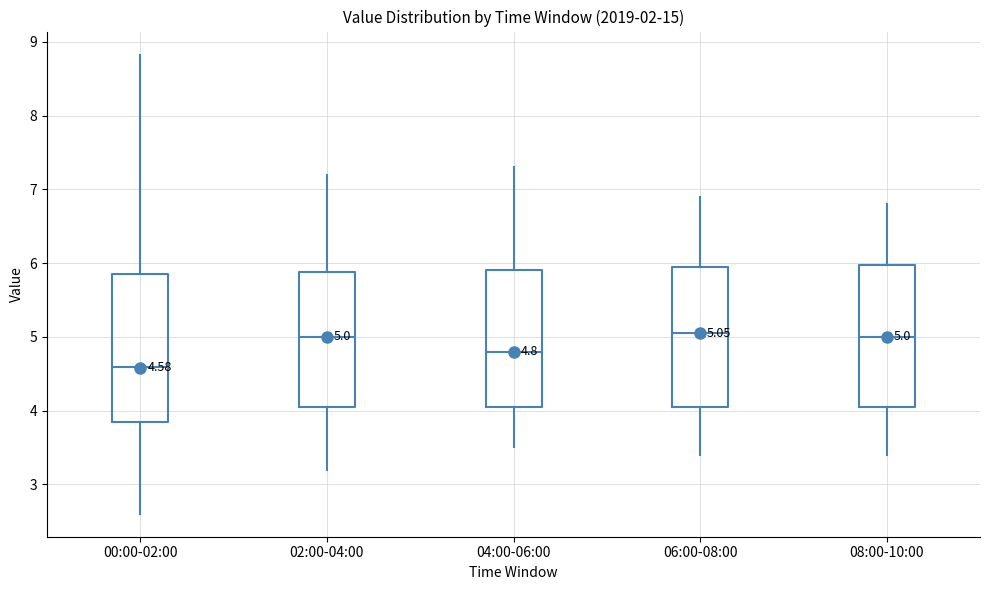

Which box's median line is the lowest?

00:00-02:00